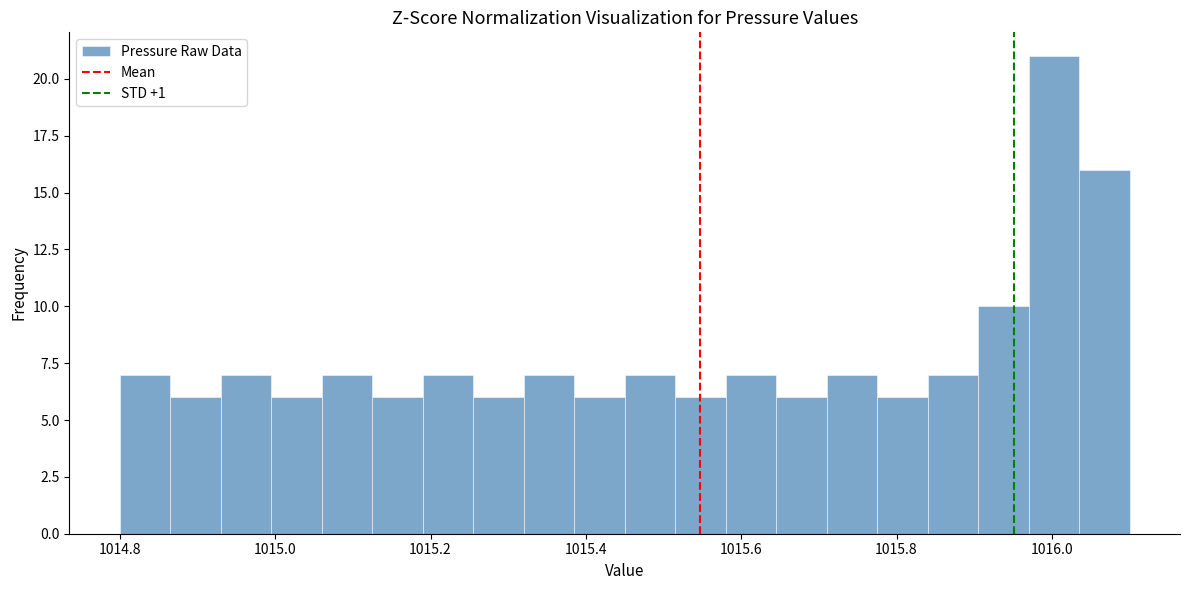

Read against the x-axis, roughly where is the centre of the tallest bar?

1016.00